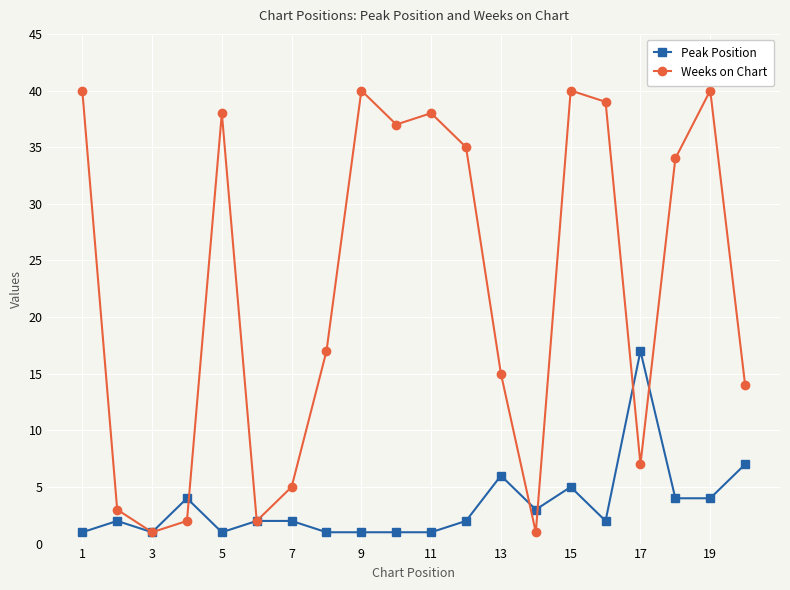

Which series has the largest total across all categories?

Weeks on Chart